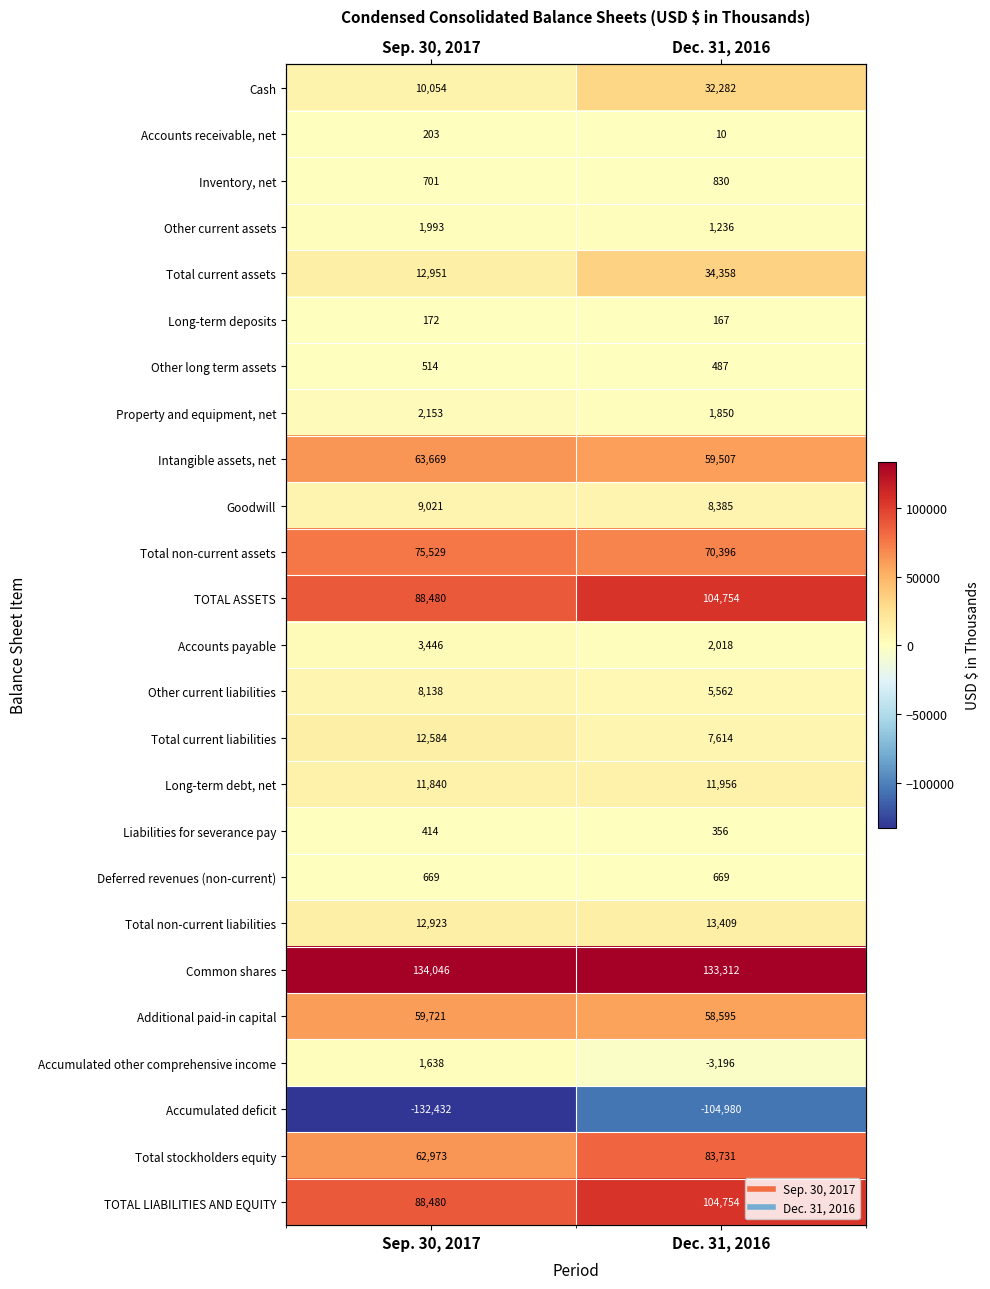

Which has a higher value, Sep. 30, 2017 or Dec. 31, 2016?

Dec. 31, 2016